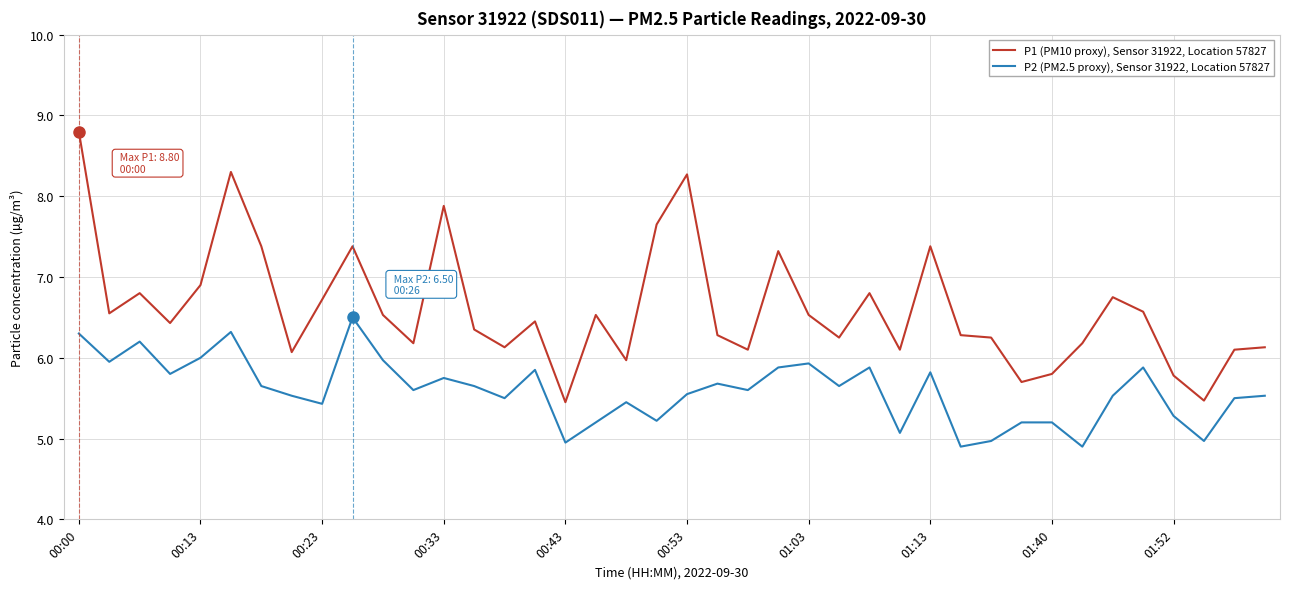

What is the difference between the maximum and minimum values in the P2 (PM2.5 proxy), Sensor 31922, Location 57827 series?

1.6